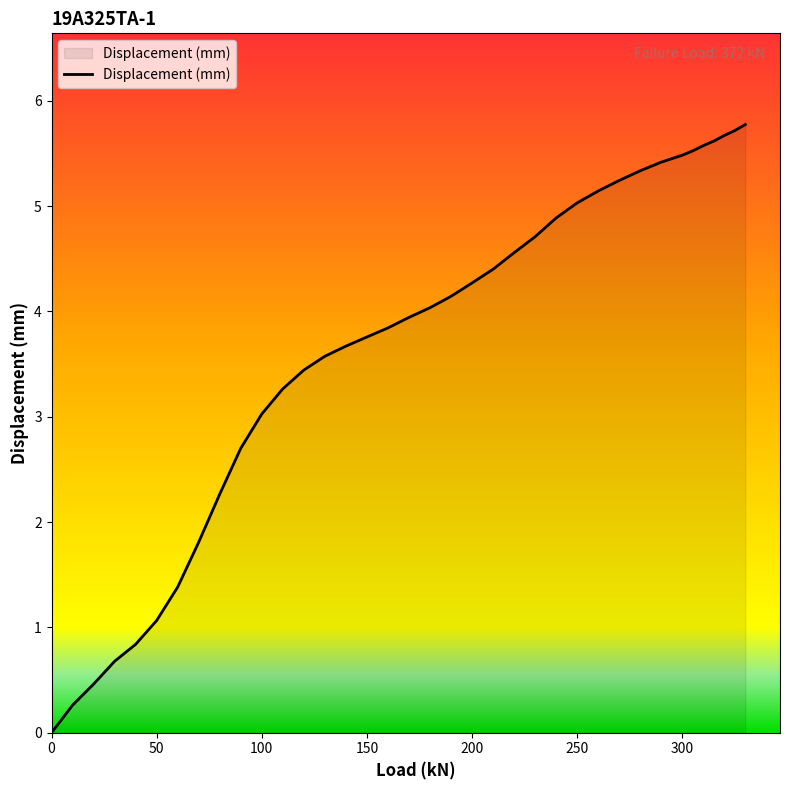

What is the greatest value displayed?

5.8